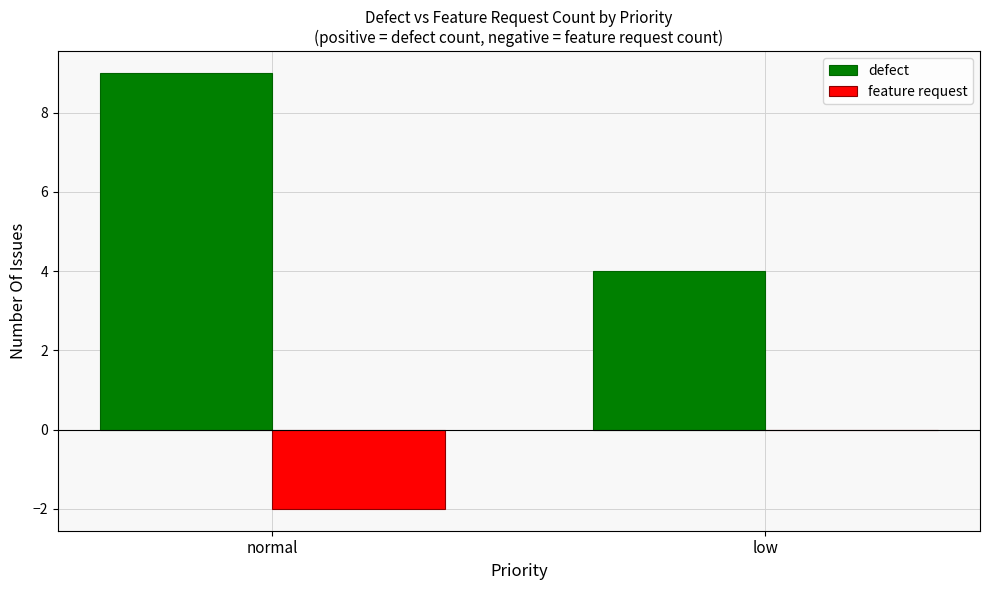

Reading right to left, transcribe all the data shown in this chart.

defect: 4	9
feature request: 0	-2